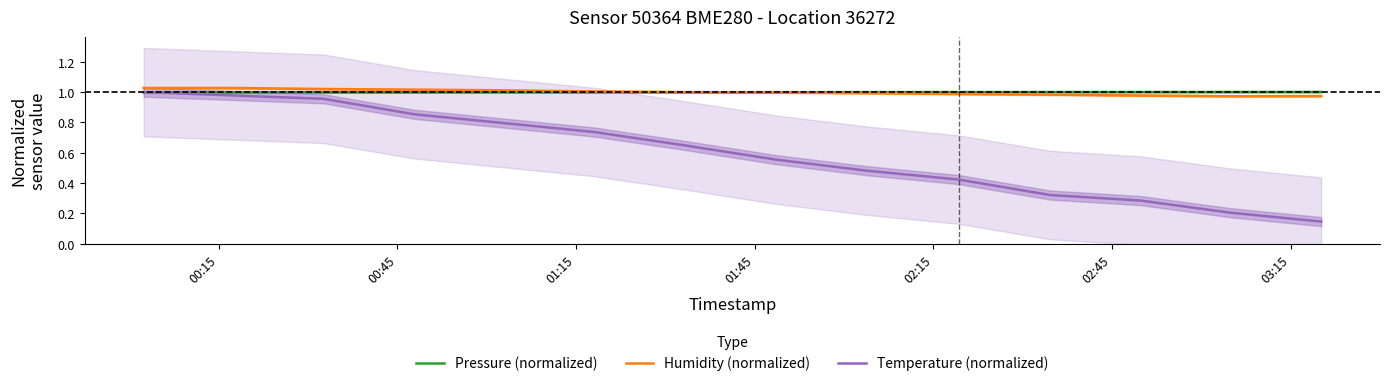

True or false: Humidity (normalized) and Temperature (normalized) cross at least once.

False